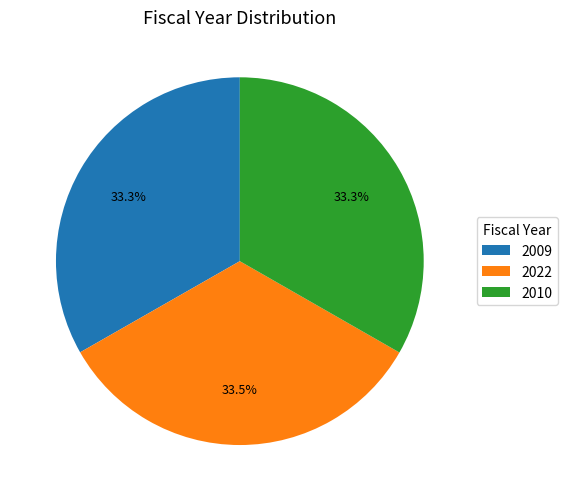

How many slices are in this pie chart?

3